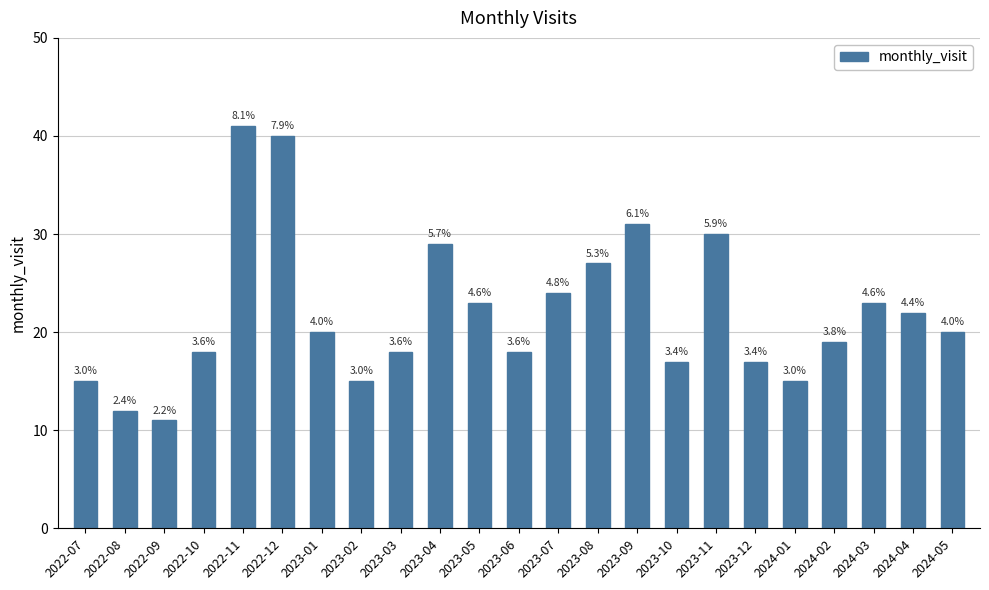

What is the value of the 19th bar from the left?

15